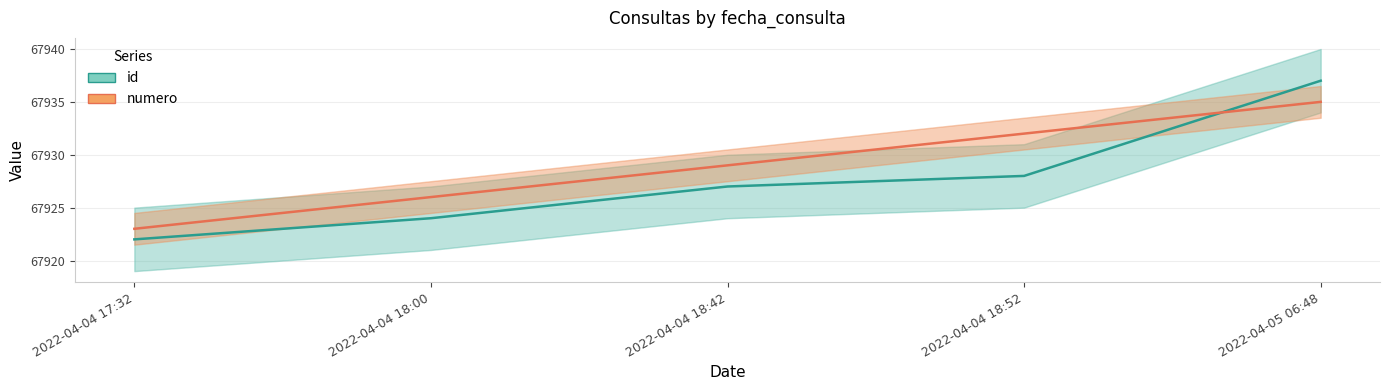

What is the label of the 3rd point from the right?

2022-04-04 18:42